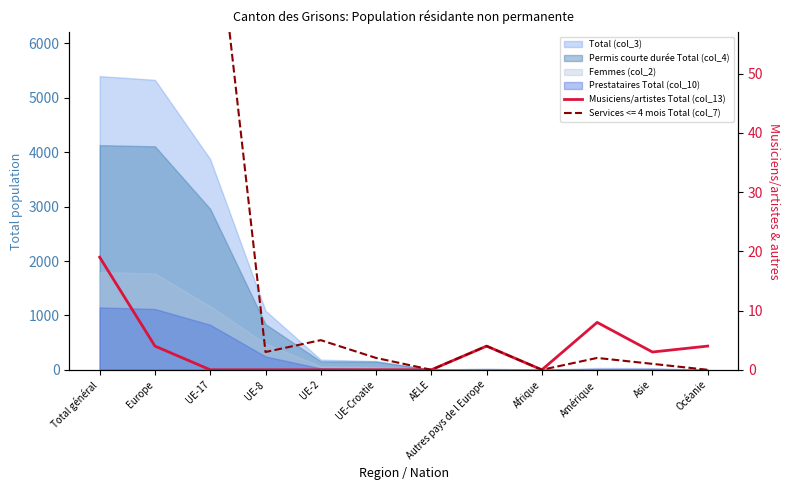

Rank the categories by value from highest to lowest.

Total général, Amérique, Europe, Autres pays de l Europe, Océanie, Asie, UE-17, UE-8, UE-2, UE-Croatie, AELE, Afrique